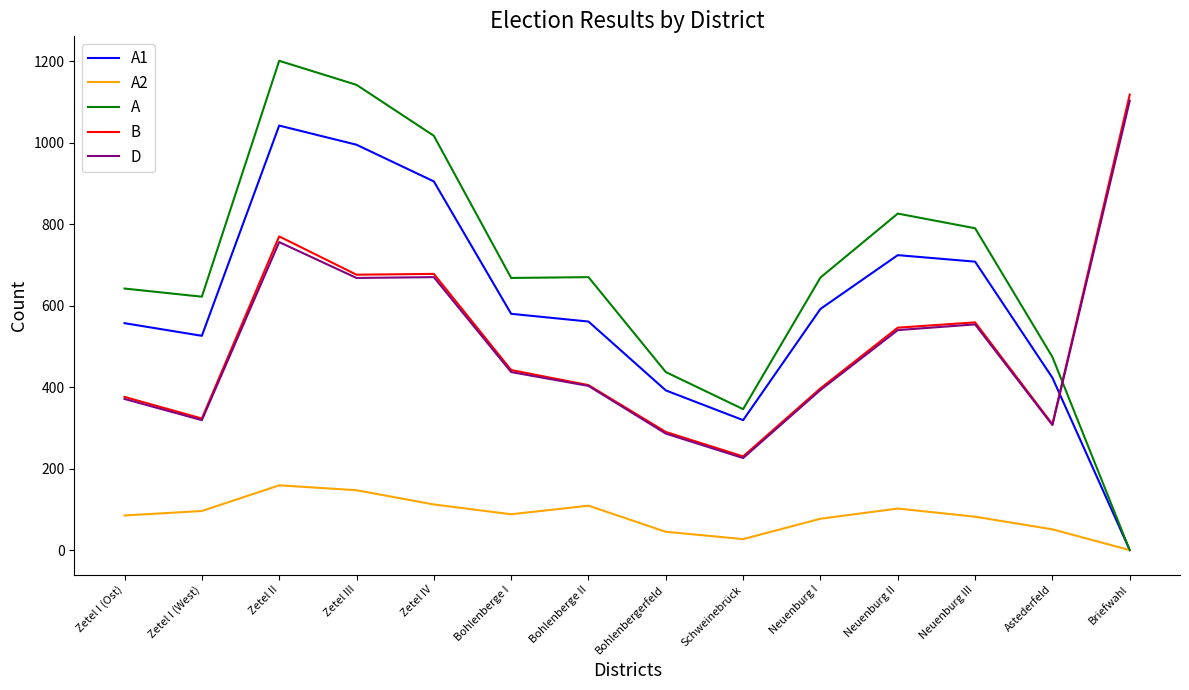

True or false: B and A2 cross at least once.

False